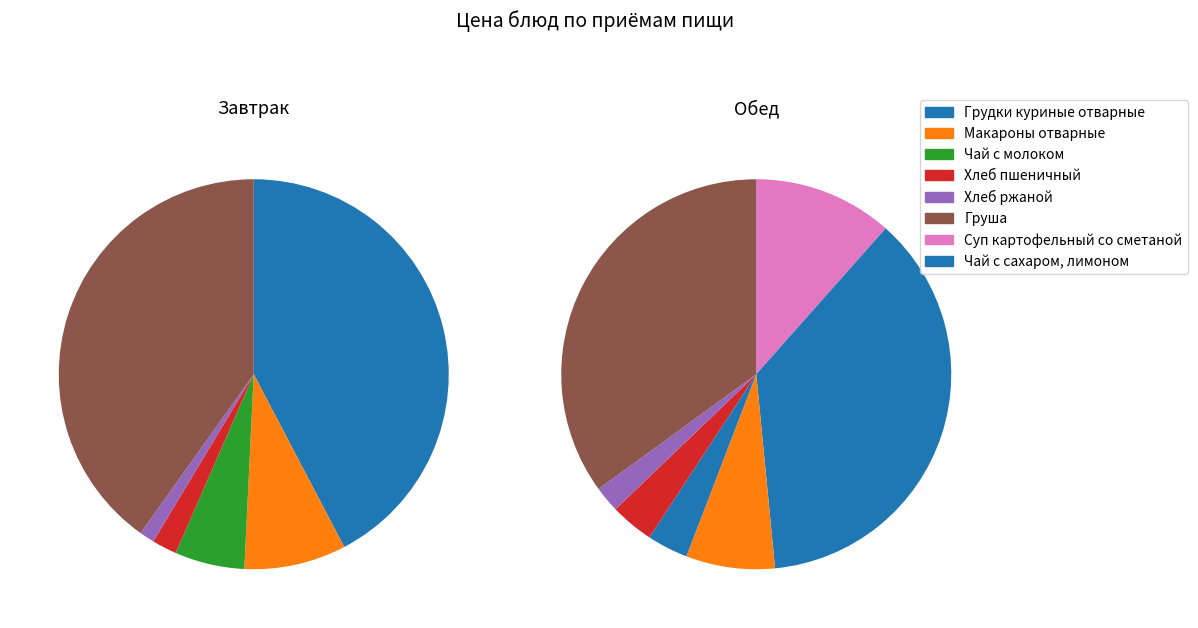

True or false: Чай с молоком accounts for 10% of the total.

False